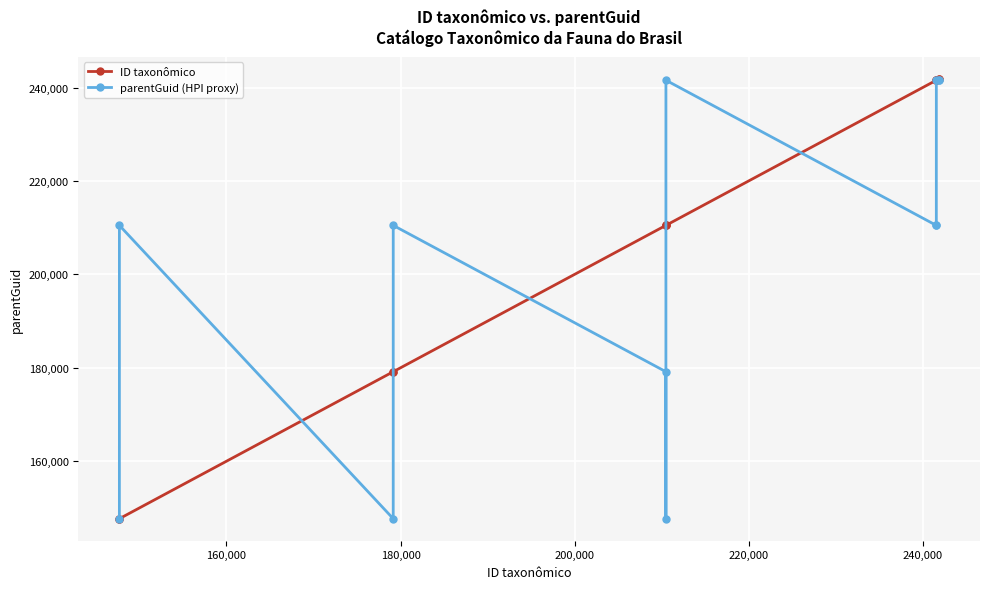

What is the difference between the second highest and minimum values in the parentGuid (HPI proxy) series?

93870